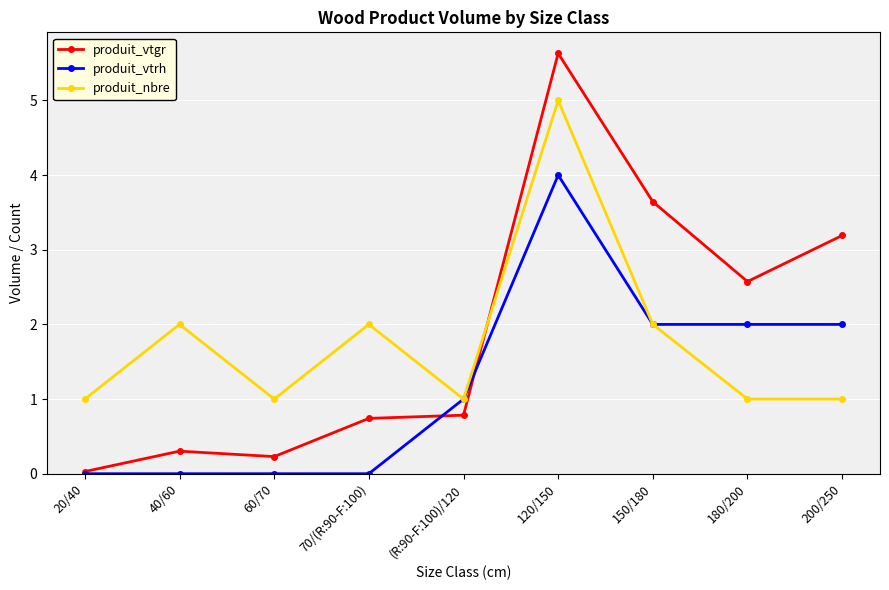

What is the sum of all produit_vtgr values?

17.1